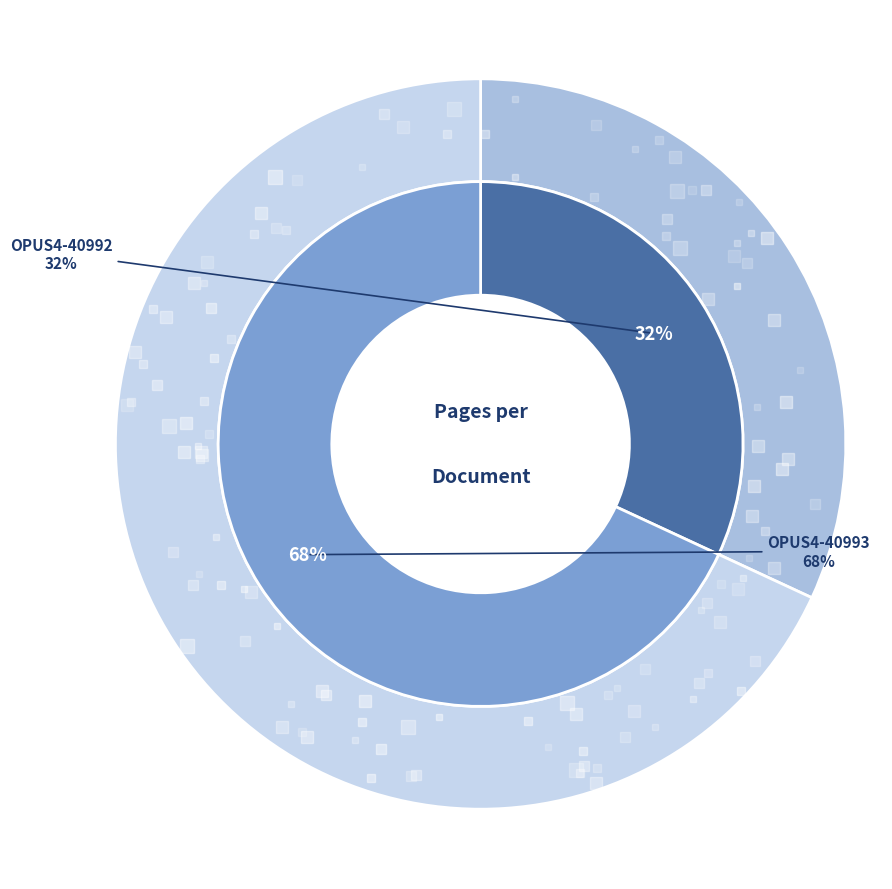

To the nearest percent, what is the combined percentage of OPUS4-40992 and OPUS4-40993?

100%